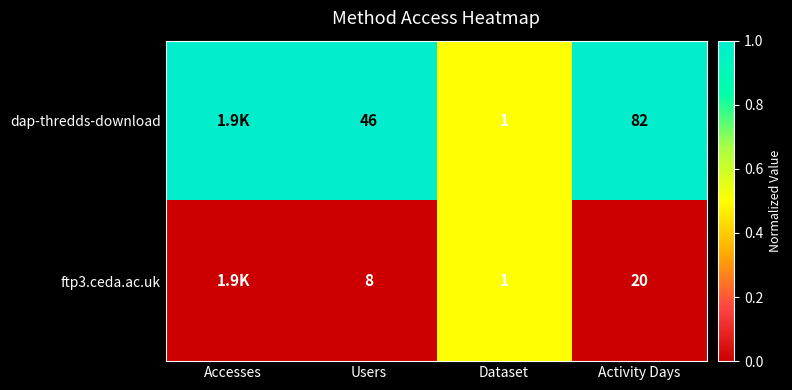

At how many categories does at least one series exceed 0?

4